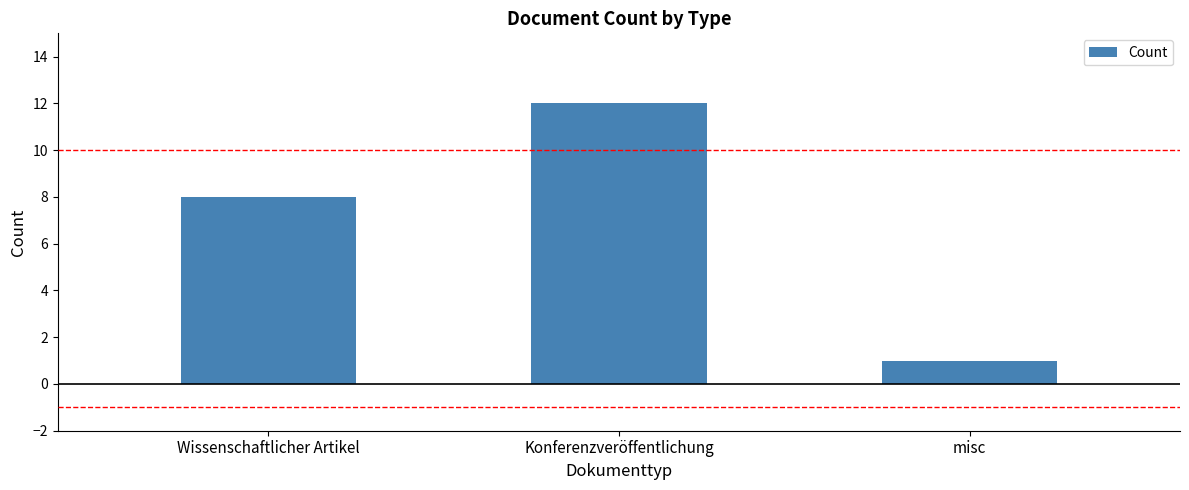

Rank the categories by value from lowest to highest.

misc, Wissenschaftlicher Artikel, Konferenzveröffentlichung